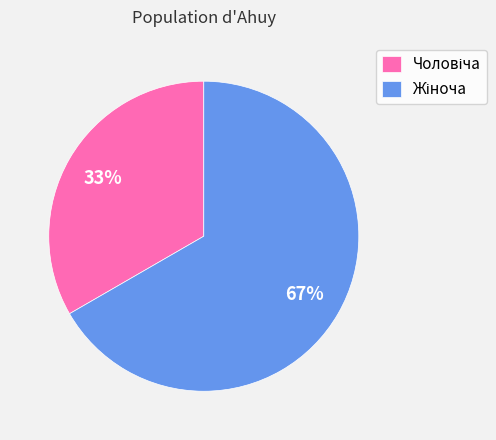

How many slices are in this pie chart?

2